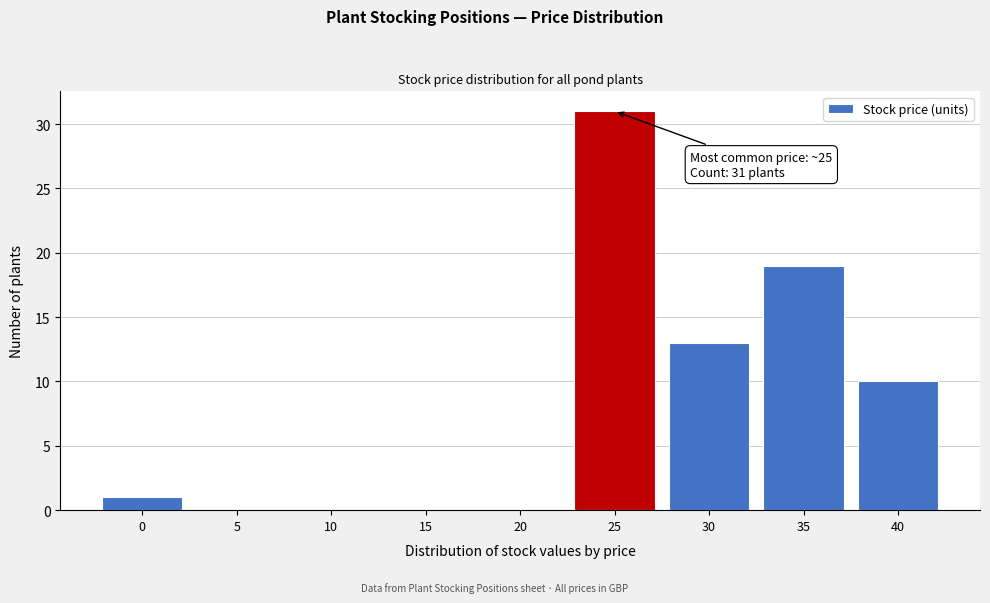

Reading right to left, transcribe all the data shown in this chart.

40=10	35=19	30=13	25=31	20=0	15=0	10=0	5=0	0=1